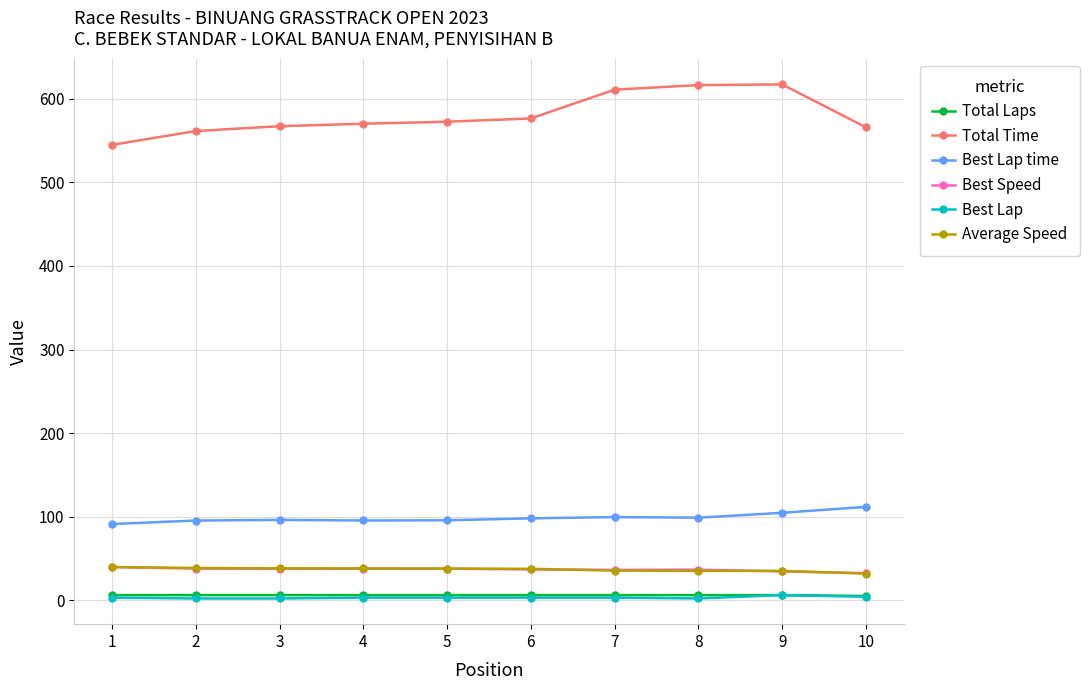

True or false: Total Time and Total Laps intersect in this chart.

False